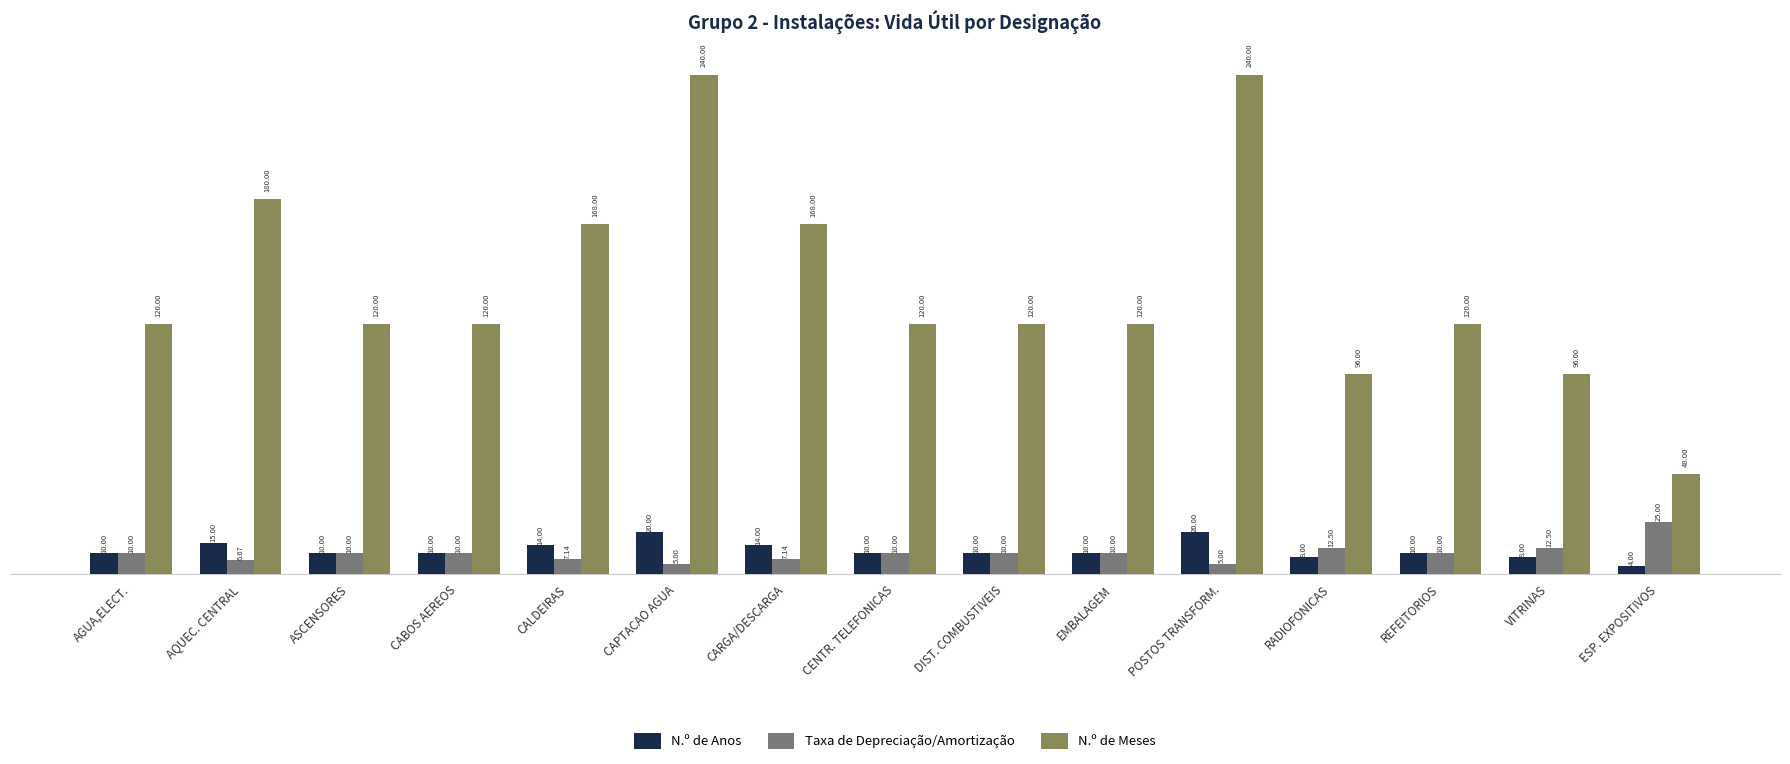

At RADIOFONICAS, list the series in order from largest to smallest.

N.º de Meses, Taxa de Depreciação/Amortização, N.º de Anos